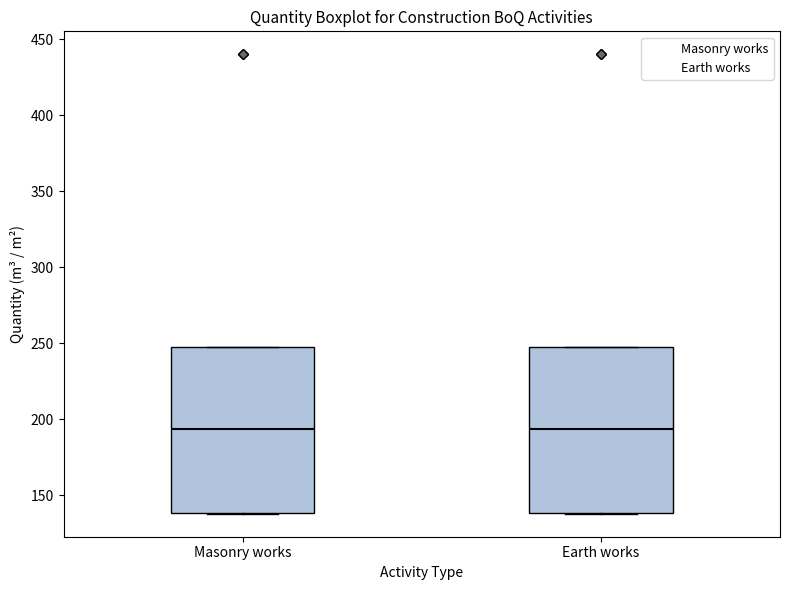

Where is the lower edge of the box for Earth works on the y-axis? The values are not printed on the chart, so give them approximately, as read against the axis.

140